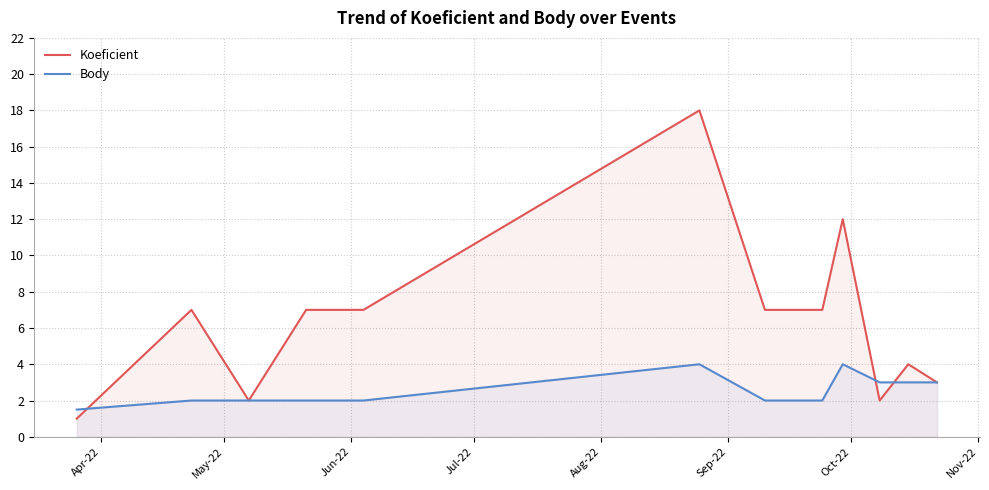

What are all the series names shown in the legend?

Koeficient, Body